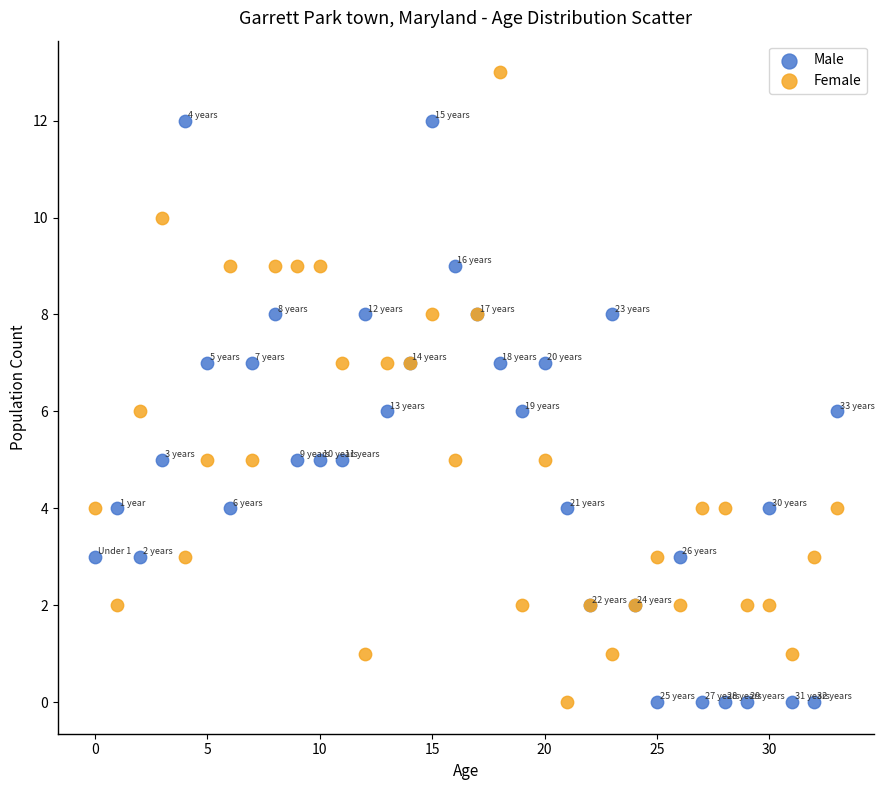

Which series reaches the maximum Y coordinate?

Female